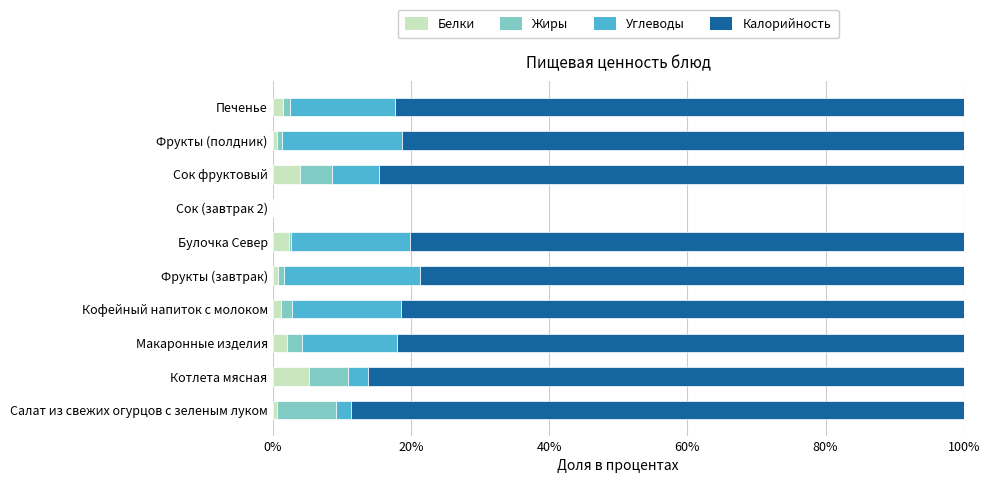

Read the Белки value at Макаронные изделия.

2.1